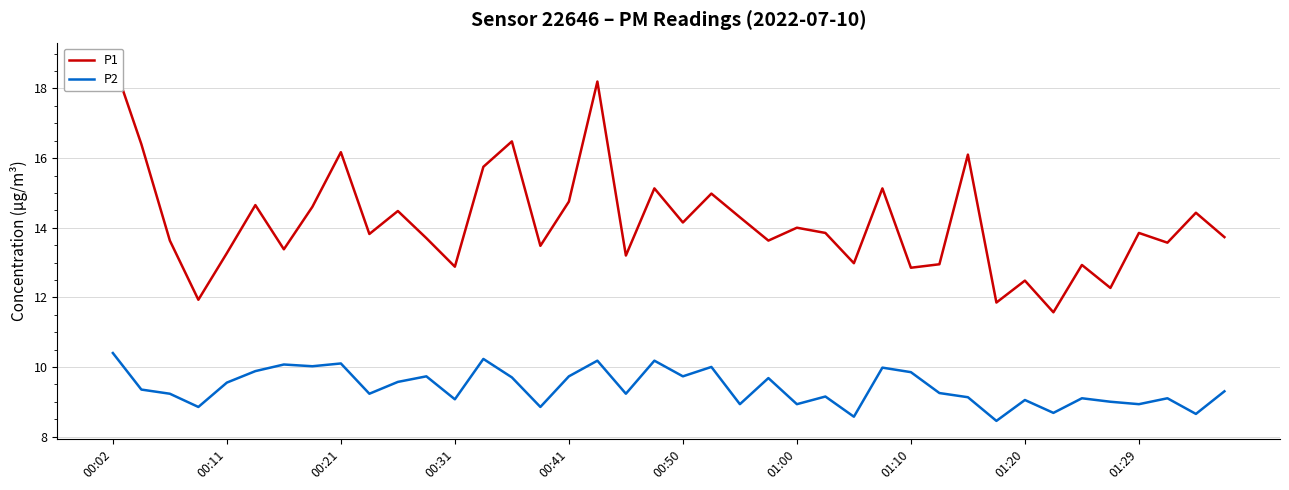

True or false: P2 and P1 cross at least once.

False